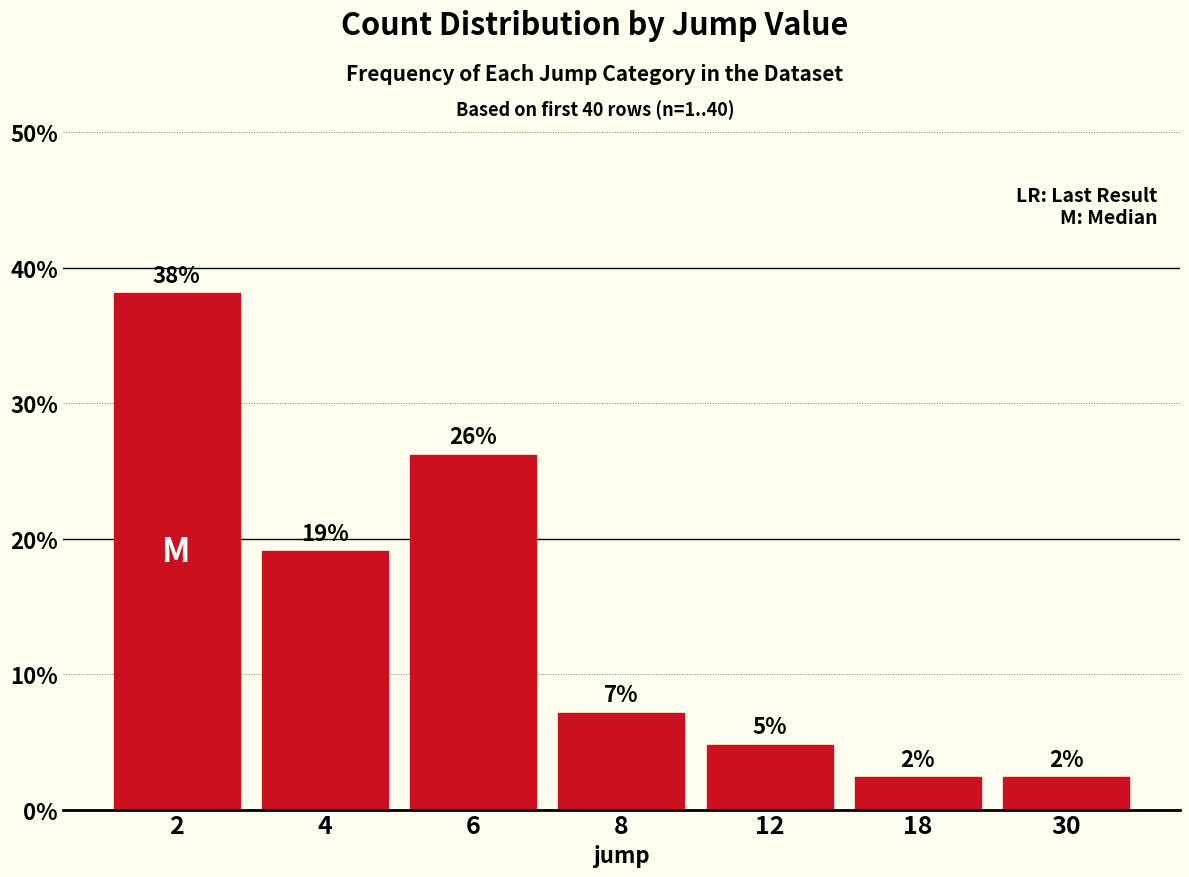

What is the difference between the second highest and minimum values?

23.8